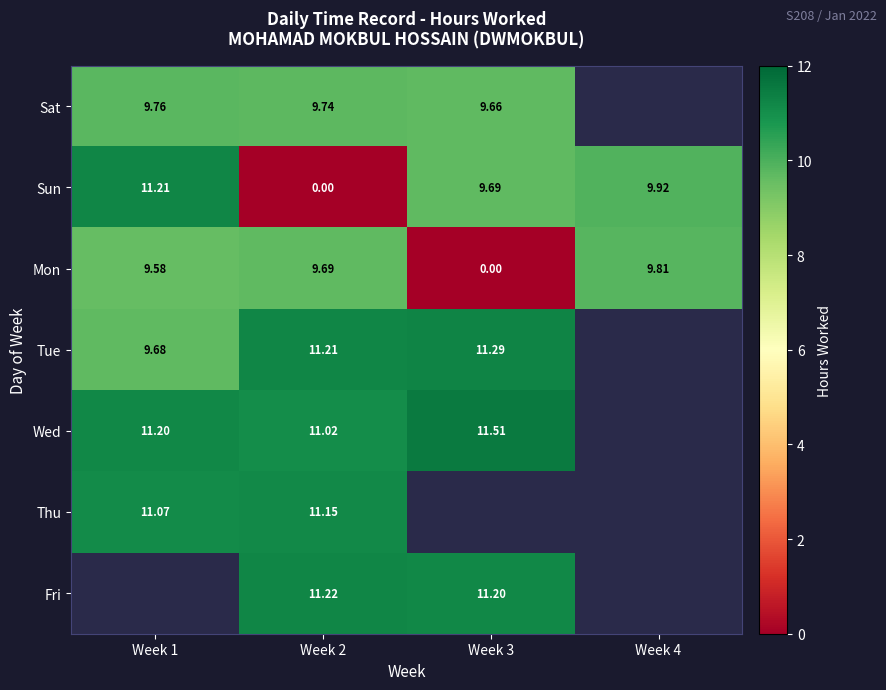

At Week 2, list the series in order from largest to smallest.

Fri, Tue, Thu, Wed, Sat, Mon, Sun